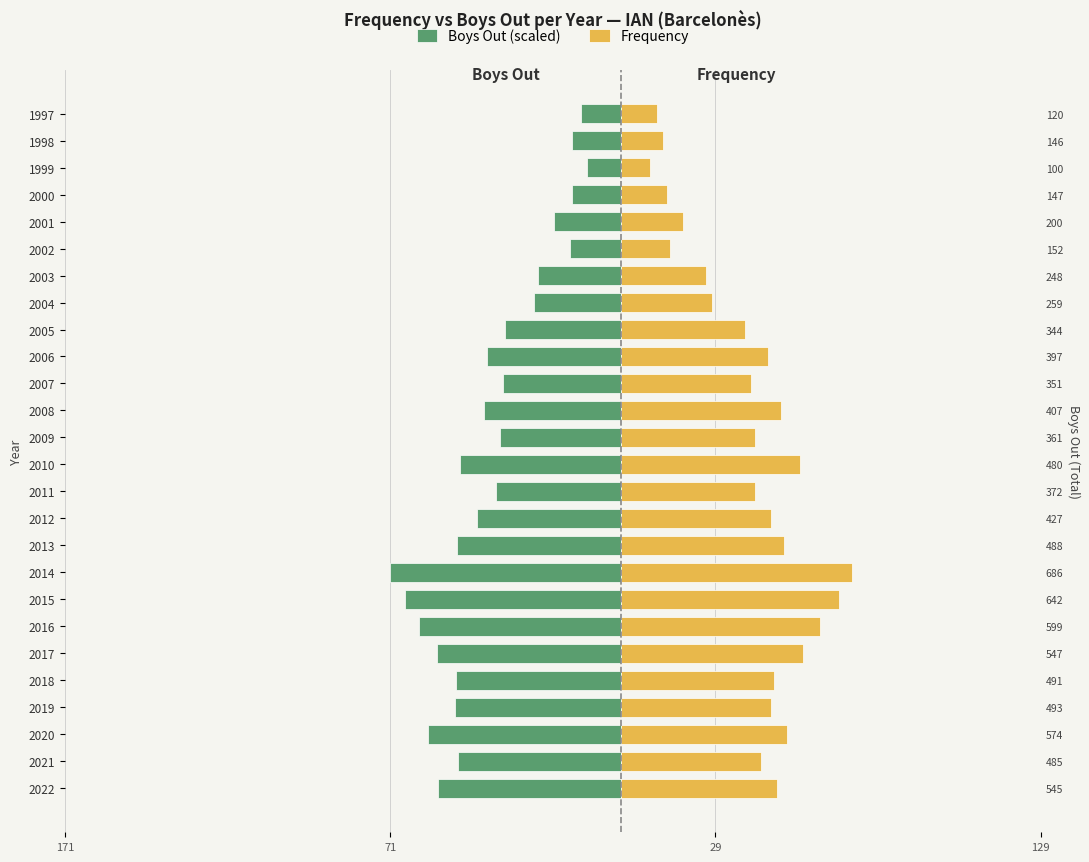

What are all the series names shown in the legend?

Boys Out (scaled), Frequency